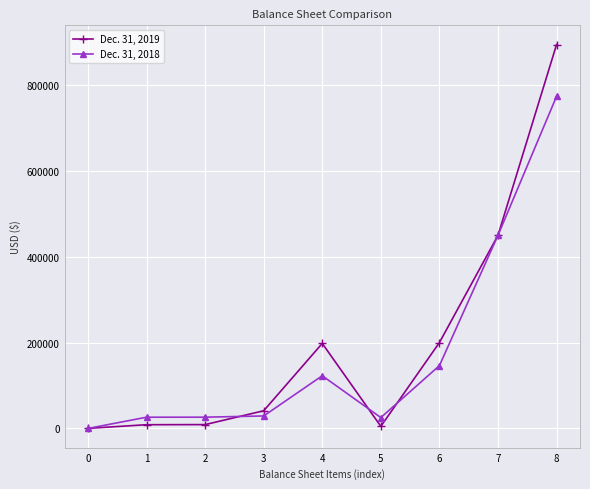

How many lines are shown in the chart?

2